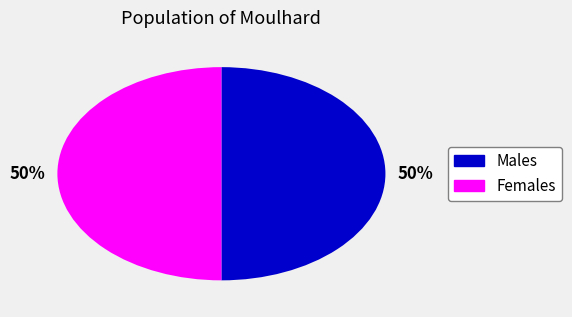

To the nearest percent, what is the average slice percentage?

50%